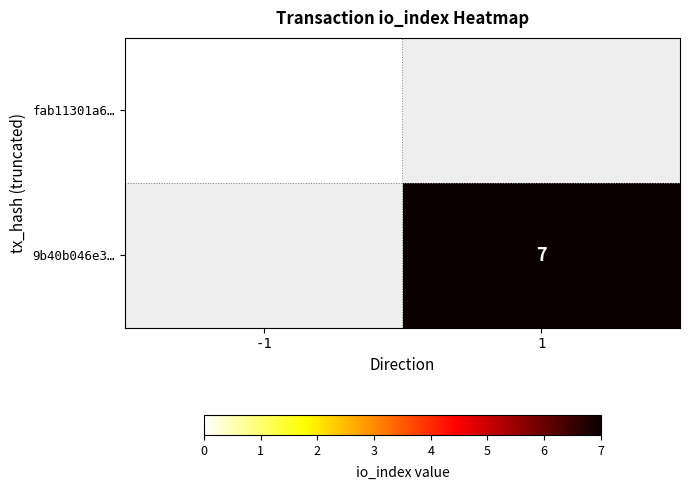

Which category has the lowest value in the 9b40b046e3… series?

-1